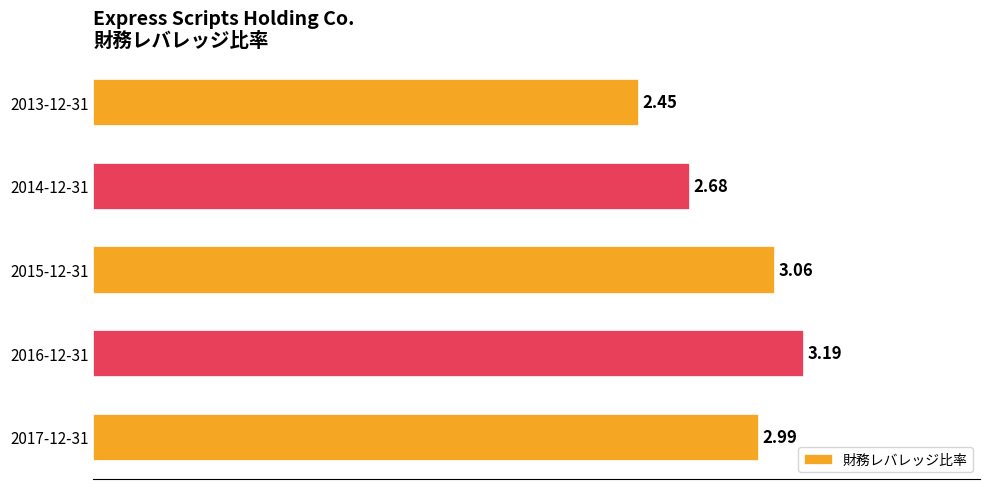

Which has a higher value, 2014-12-31 or 2015-12-31?

2015-12-31